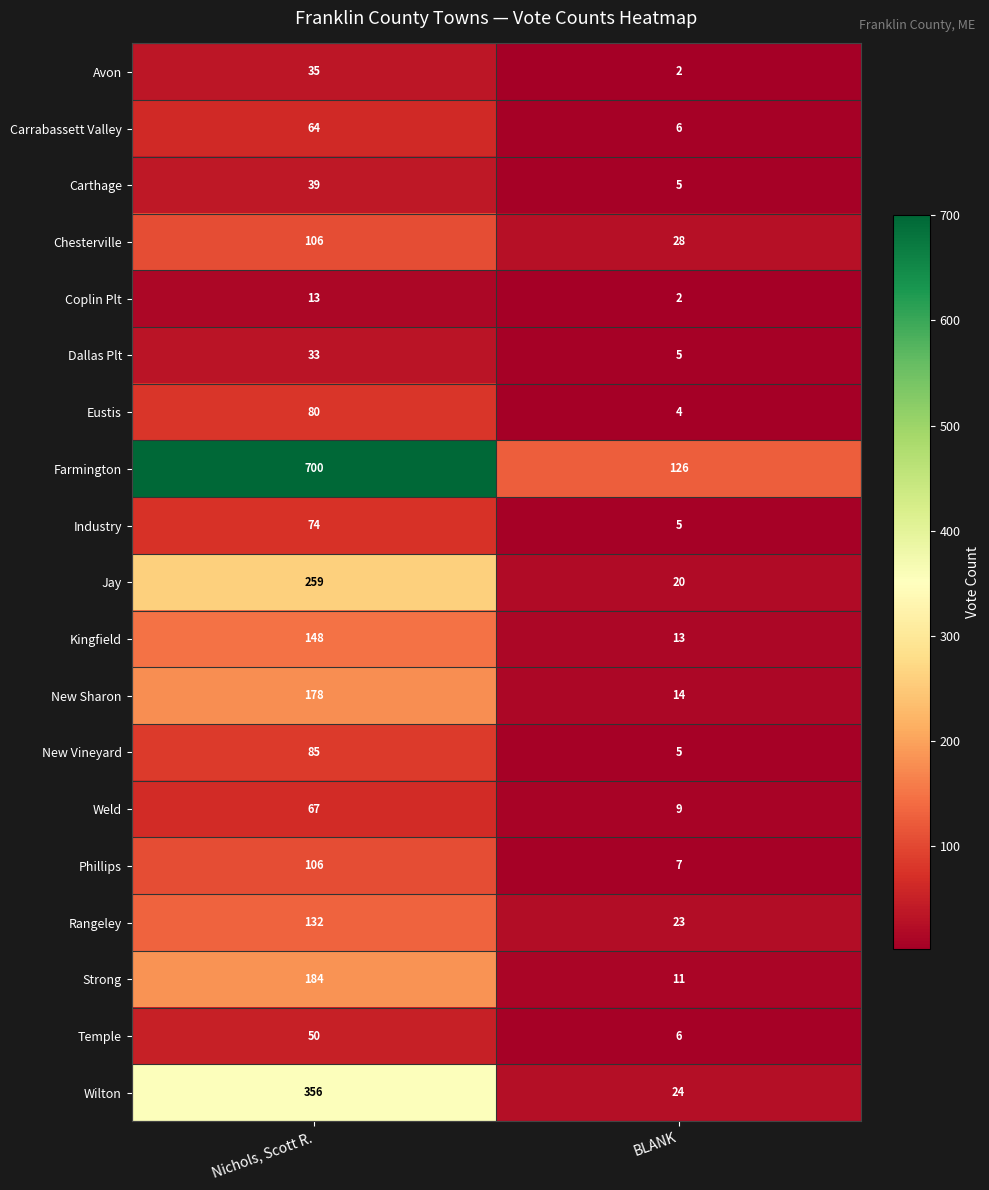

Which series has the largest range (max minus min)?

Farmington